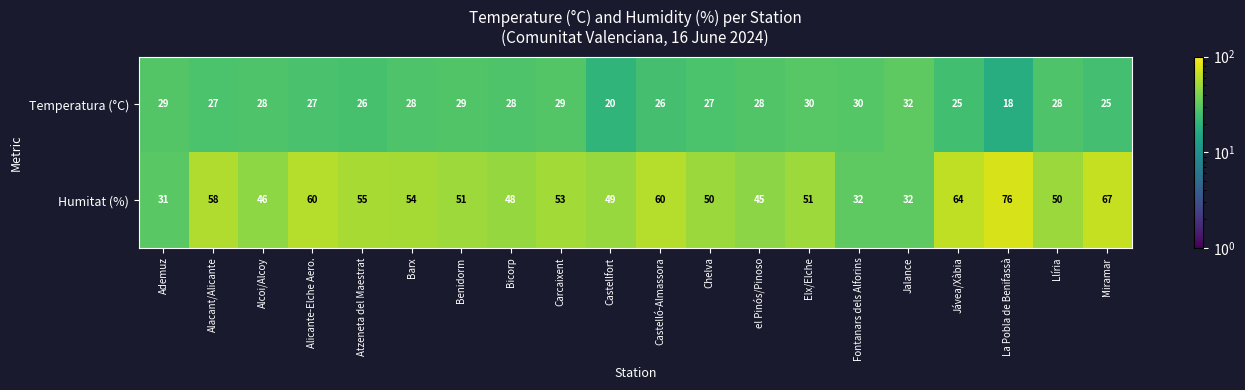

Which series has the largest total across all categories?

Humitat (%)